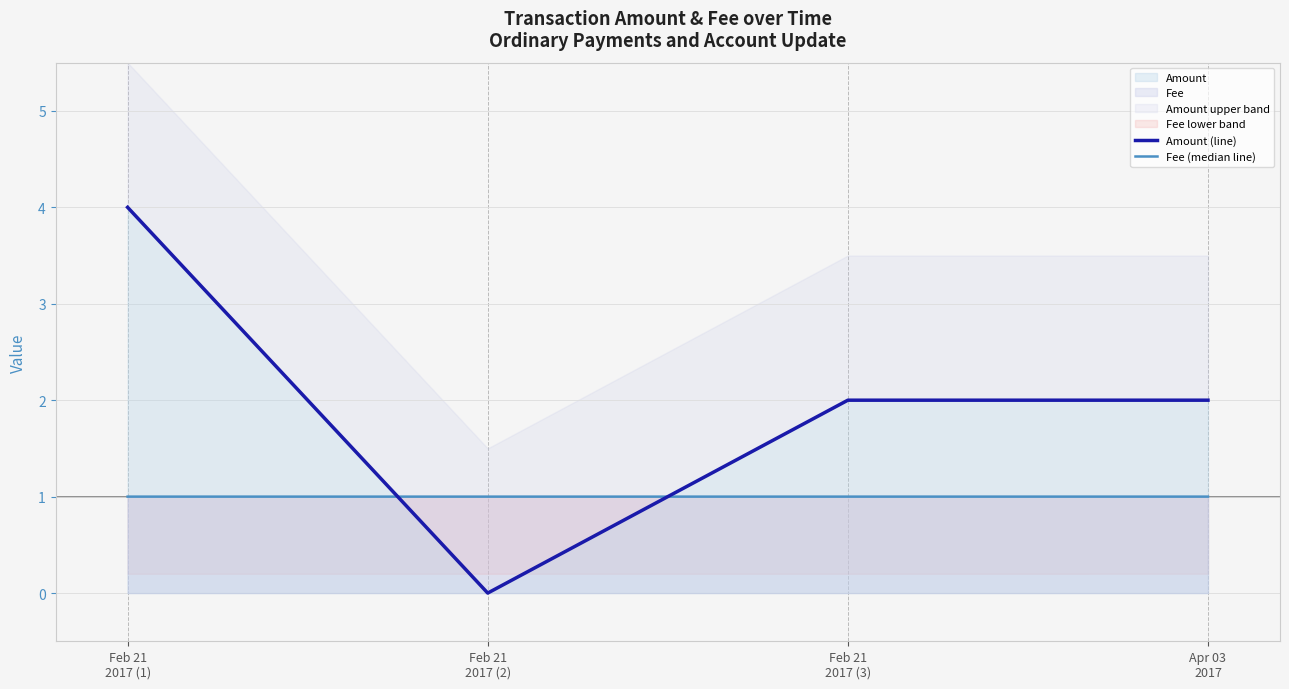

Rank the series at Feb 21
2017 (2) from lowest to highest value.

Amount (line), Fee (median line)